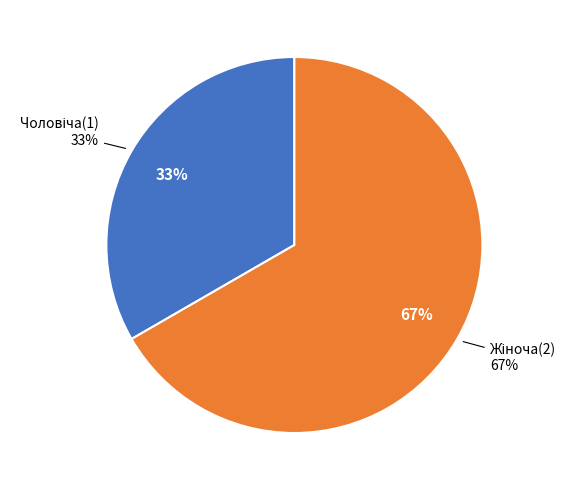

Between Чоловіча and Жіноча, which is larger?

Жіноча